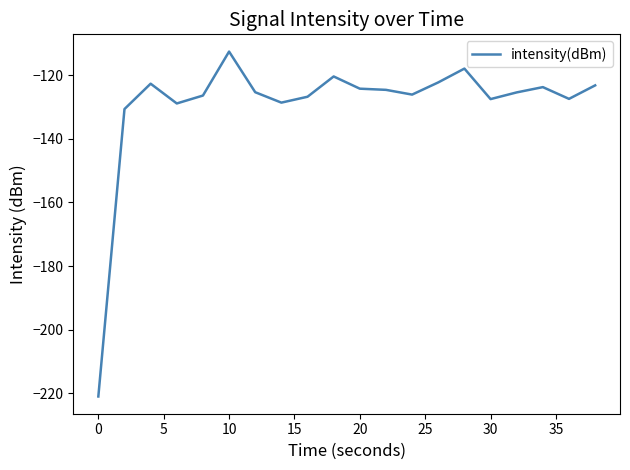

What is the difference between the maximum and minimum values?

108.4